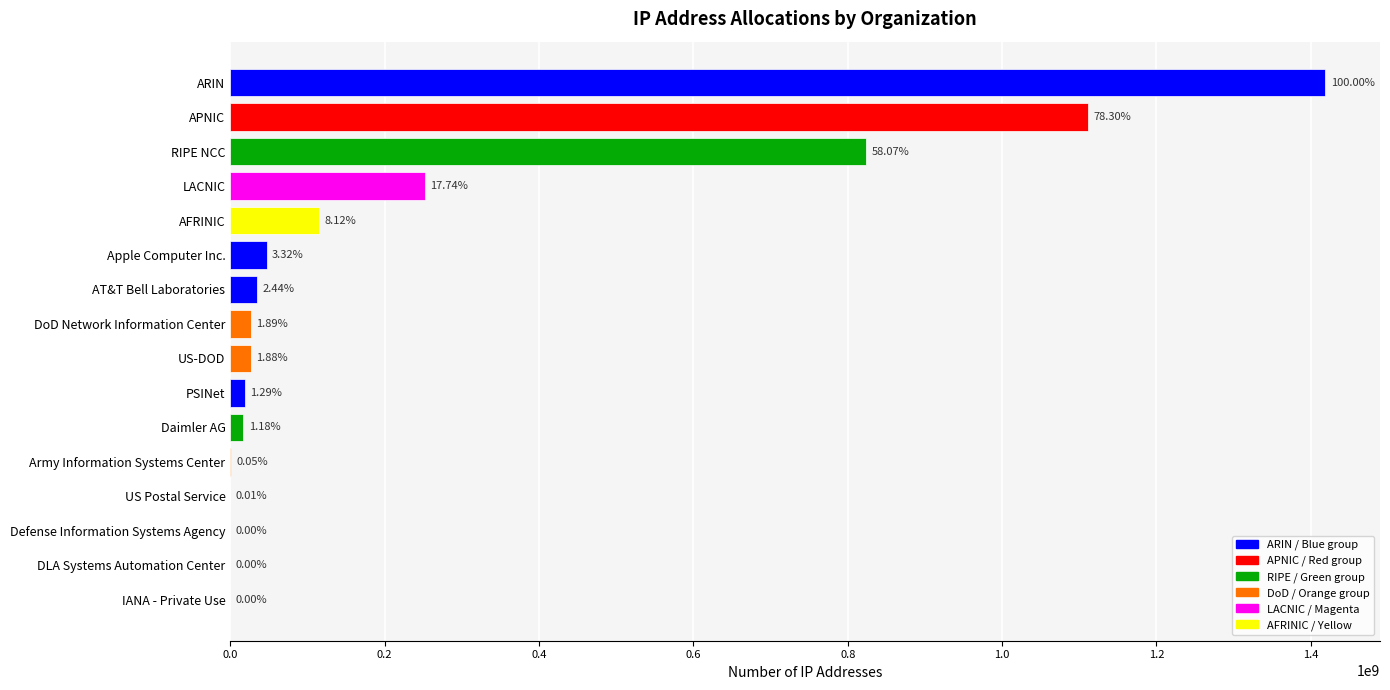

What is the sum of all values?

3891926319